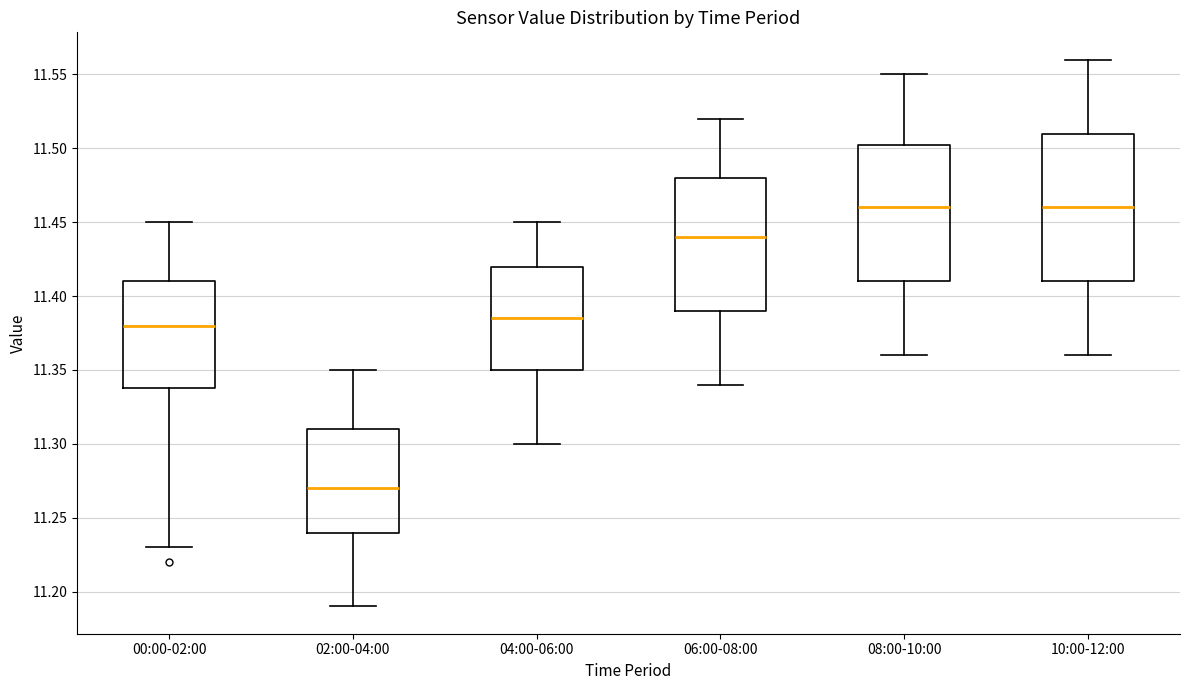

Which box's median line is the lowest?

02:00-04:00